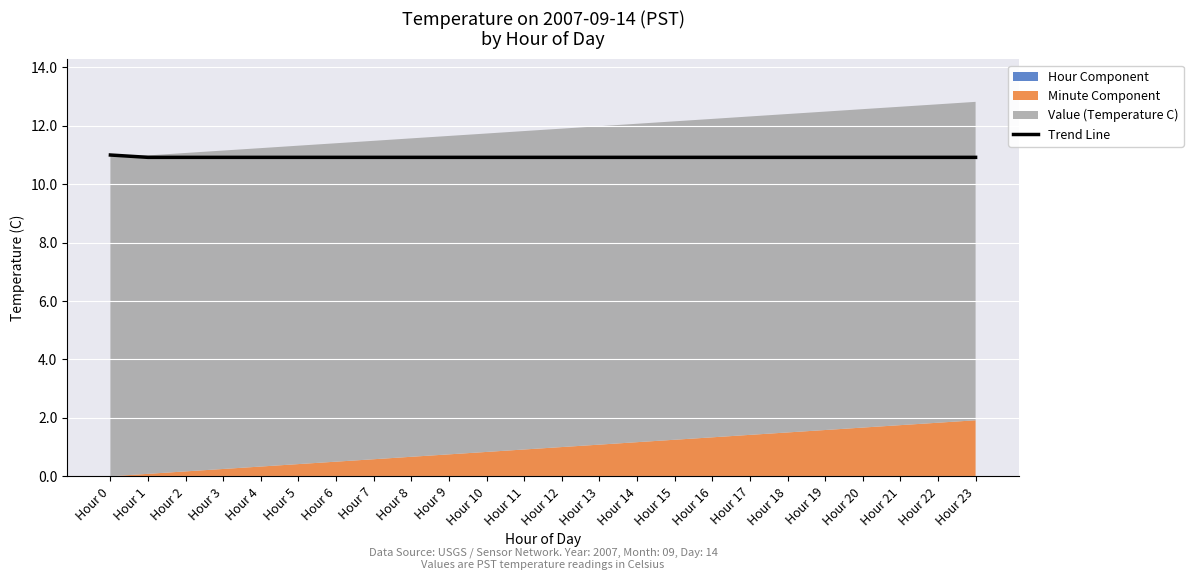

At which category does the chart reach its peak across all series?

Hour 0